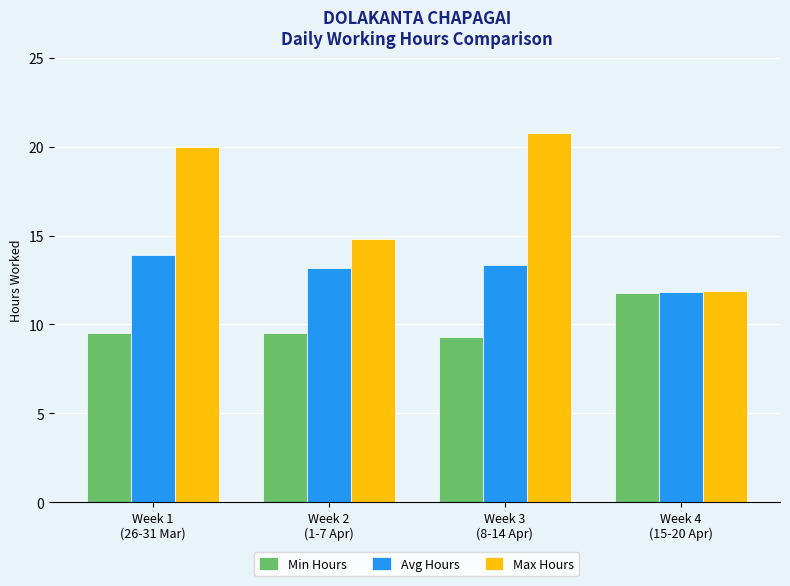

At which label does Avg Hours first exceed 13?

Week 1
(26-31 Mar)